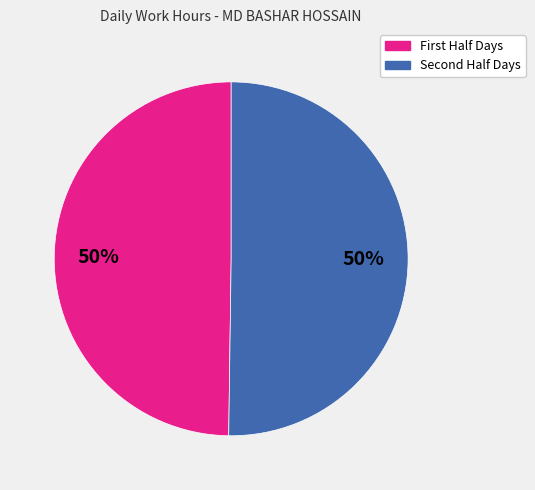

To the nearest percent, what is the average slice percentage?

50%